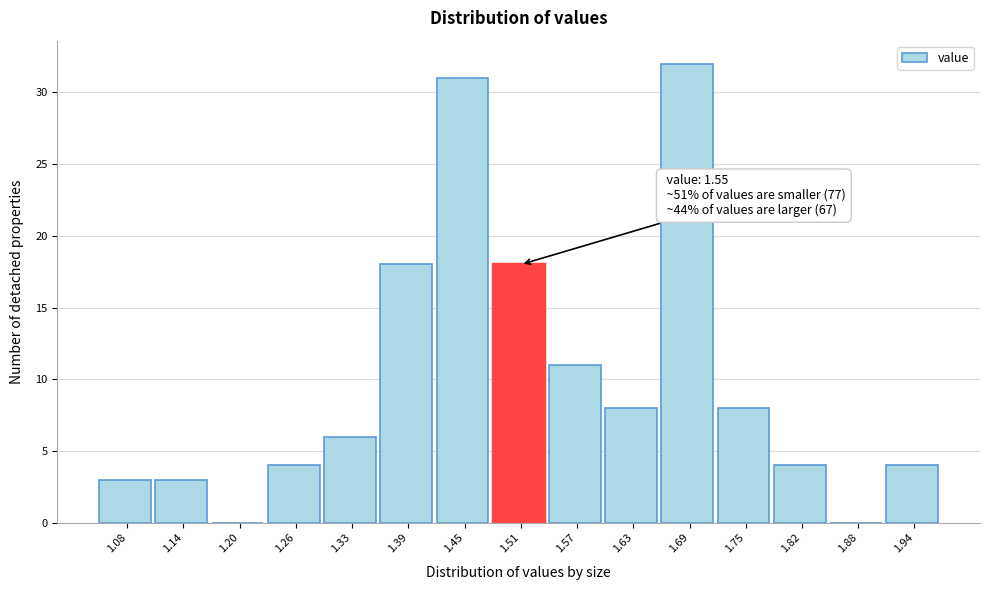

Reading left to right, what are all the values shown in this chart?

1.08=3	1.14=3	1.20=0	1.26=4	1.33=6	1.39=18	1.45=31	1.51=18	1.57=11	1.63=8	1.69=32	1.75=8	1.82=4	1.88=0	1.94=4